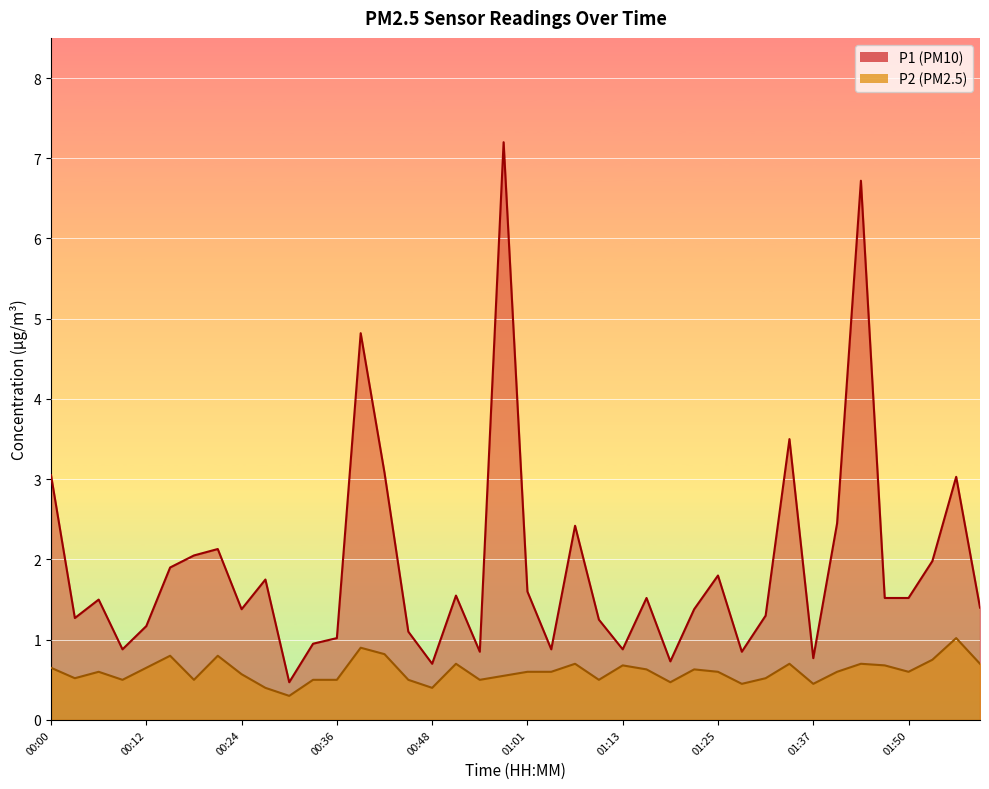

What is the label of the 2nd point from the left?

00:03